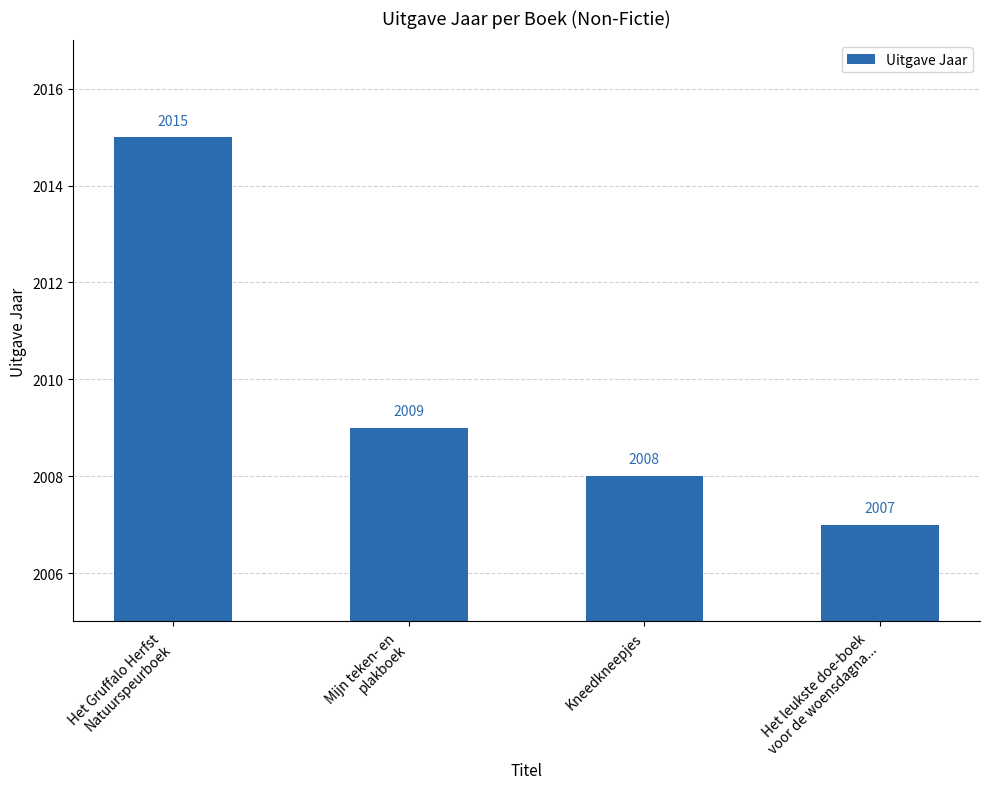

Reading left to right, transcribe all the data shown in this chart.

2015	2009	2008	2007